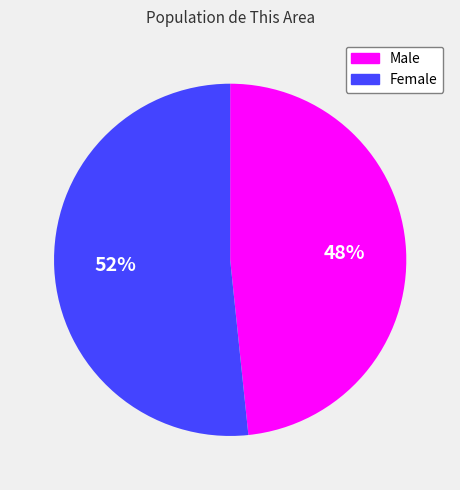

Rank the categories by value from lowest to highest.

Male, Female